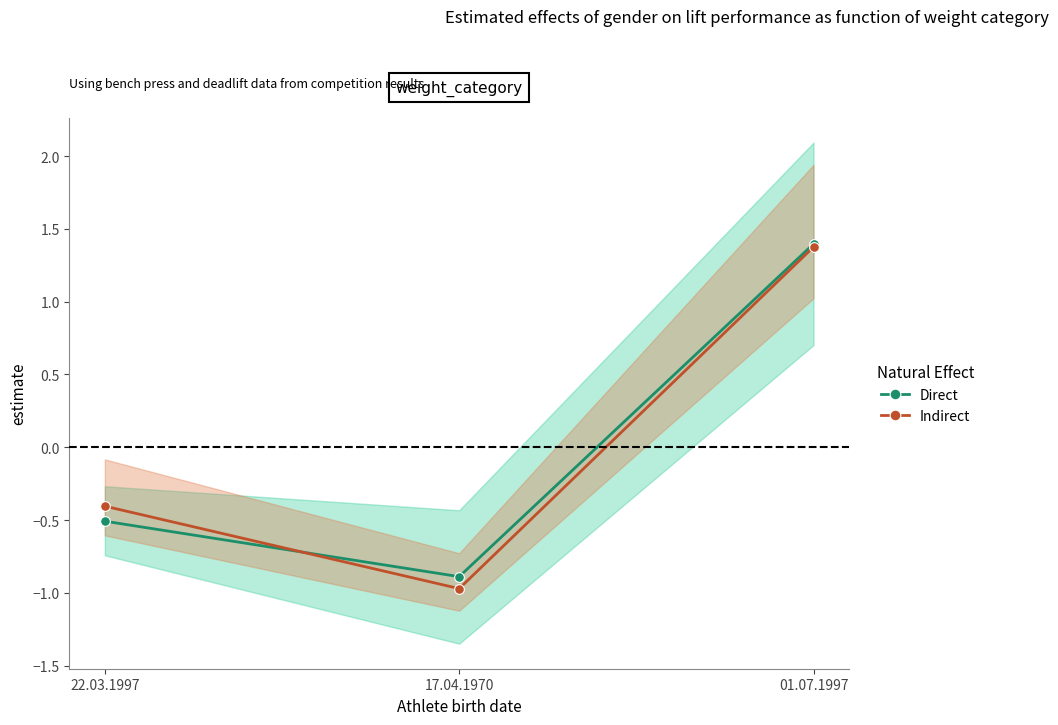

Reading left to right, list all the values displayed in this chart.

Direct: 22.03.1997=-0.5	17.04.1970=-0.9	01.07.1997=1.4
Indirect: 22.03.1997=-0.4	17.04.1970=-1.0	01.07.1997=1.4